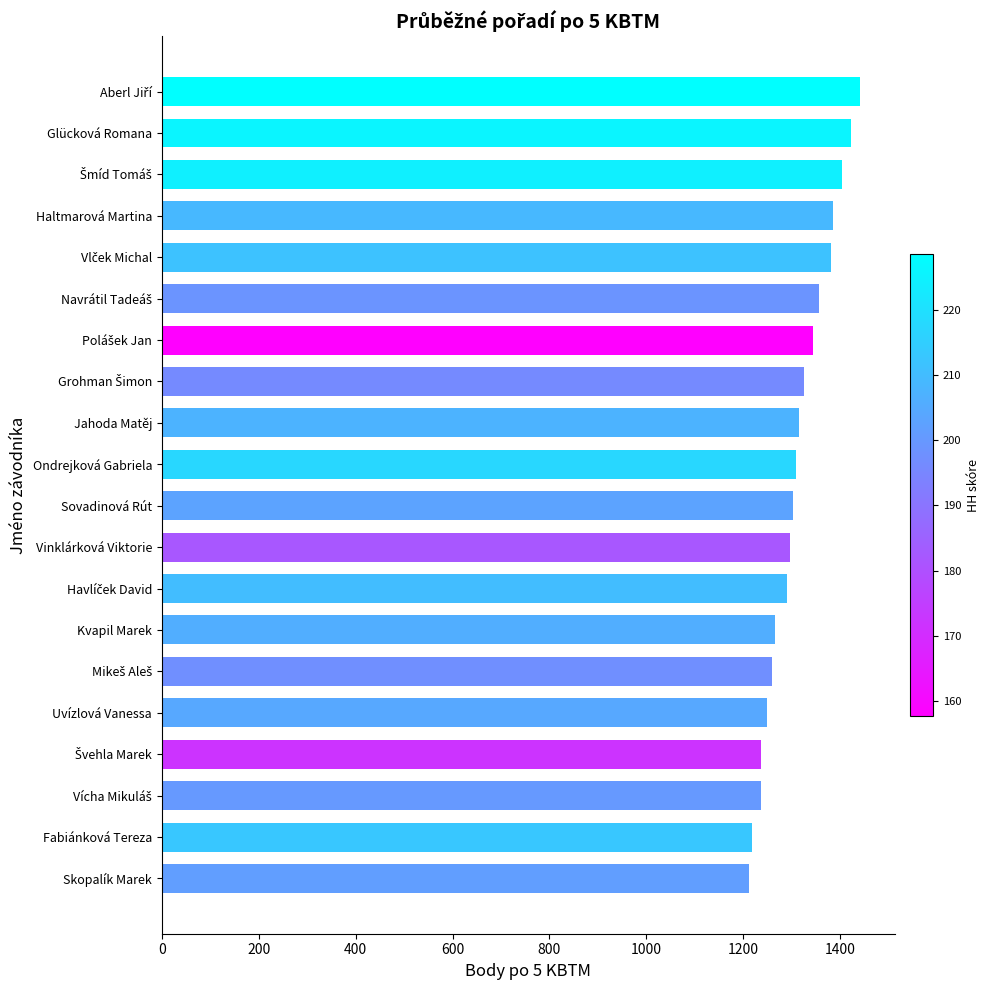

What is the maximum value shown in the chart?

1440